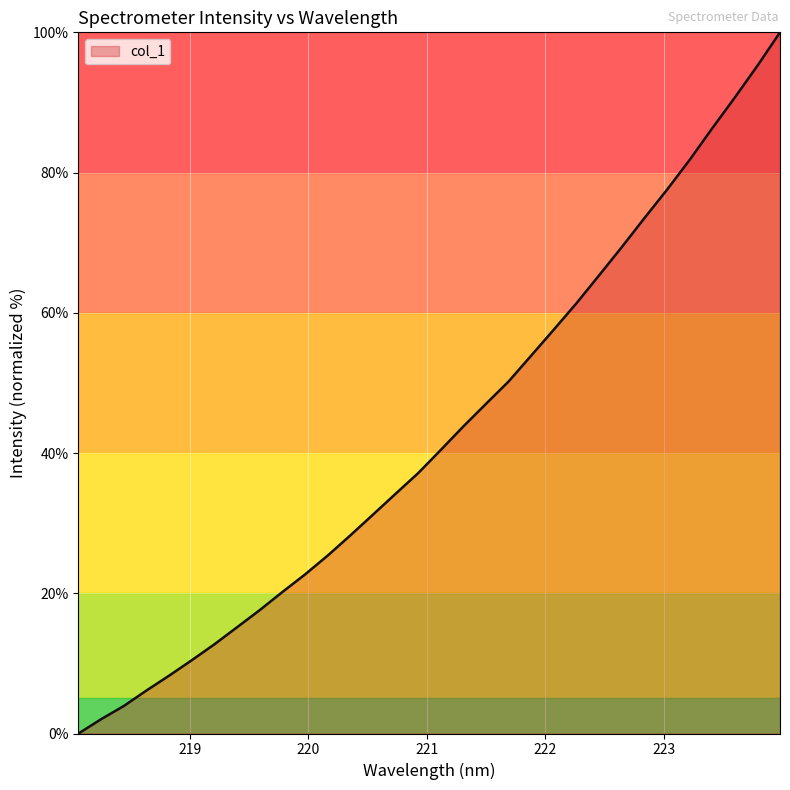

What is the greatest value displayed?

100.0